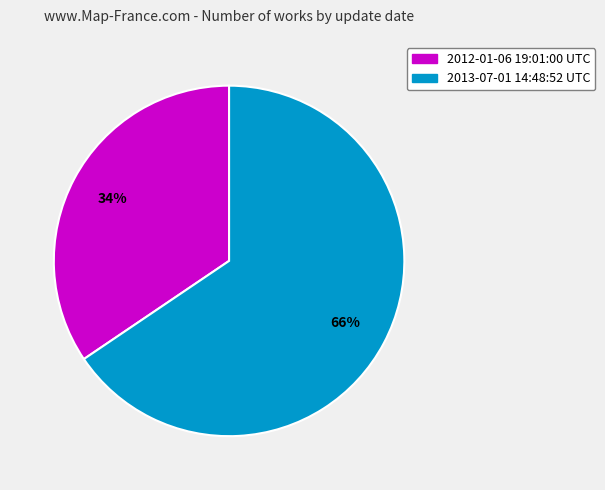

Is 2012-01-06 19:01:00 UTC the majority of the pie?

No